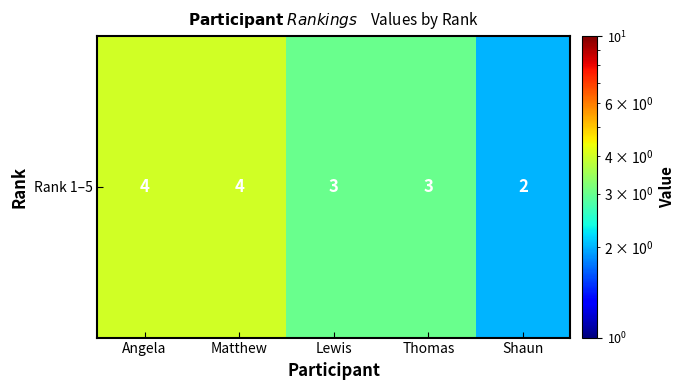

How many data points are above 3?

2